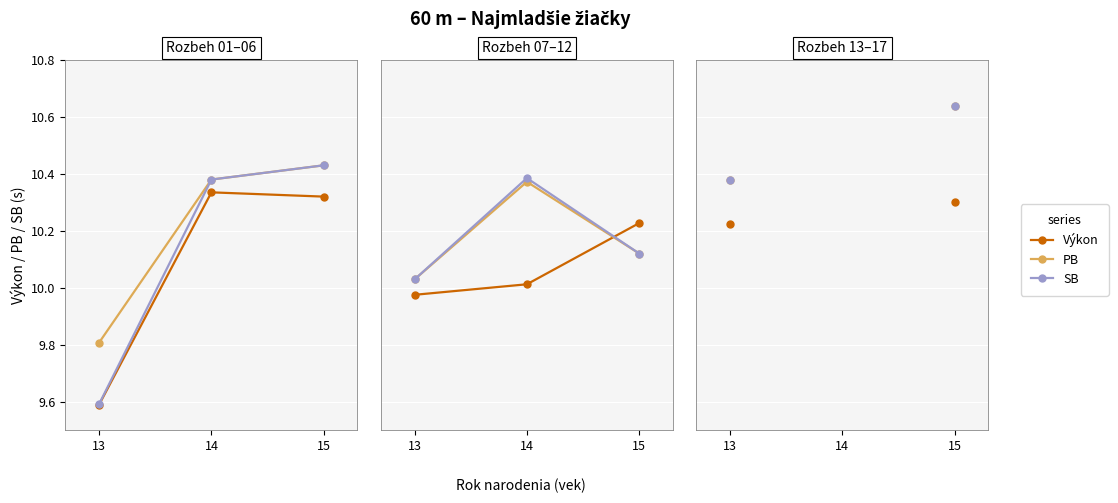

Is it true that Výkon equals 10.3 at 15?

True